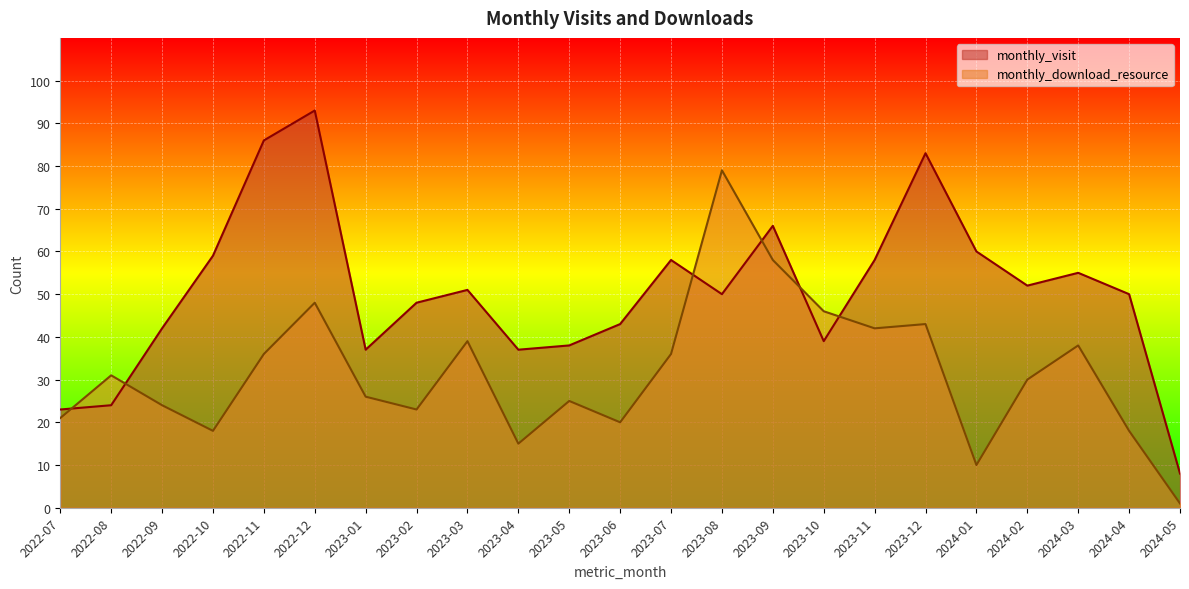

Reading left to right, extract all data points from this chart.

monthly_visit: 23	24	42	59	86	93	37	48	51	37	38	43	58	50	66	39	58	83	60	52	55	50	8
monthly_download_resource: 21	31	24	18	36	48	26	23	39	15	25	20	36	79	58	46	42	43	10	30	38	18	1